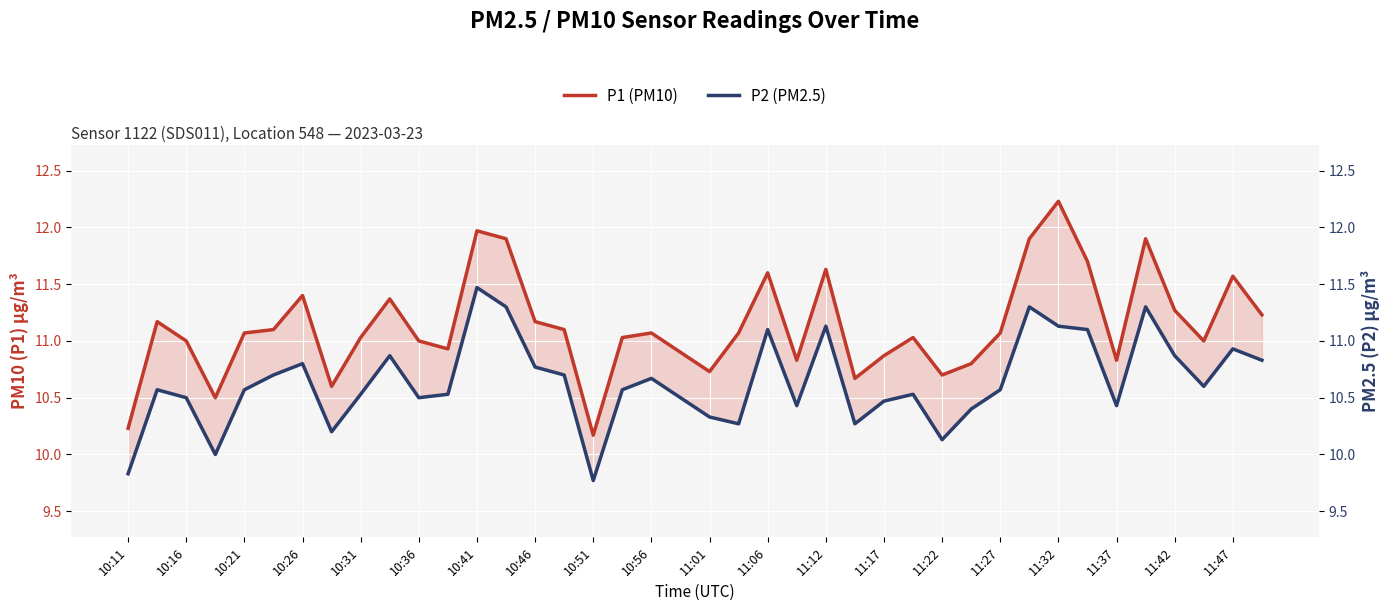

What is the value of the P2 (PM2.5) point at the 1st from the left?

9.8